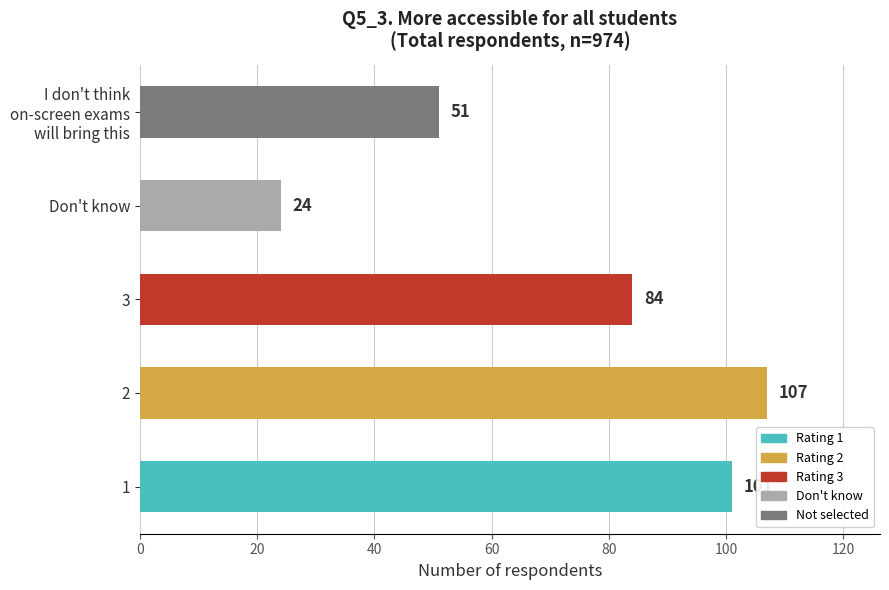

Reading left to right, extract all data points from this chart.

Rating 1: 0=101	1=107	2=84	3=24	4=51
Rating 2: 0=0	1=0	2=0	3=0	4=0
Rating 3: 0=0	1=0	2=0	3=0	4=0
Don't know: 0=0	1=0	2=0	3=0	4=0
Not selected: 0=0	1=0	2=0	3=0	4=0